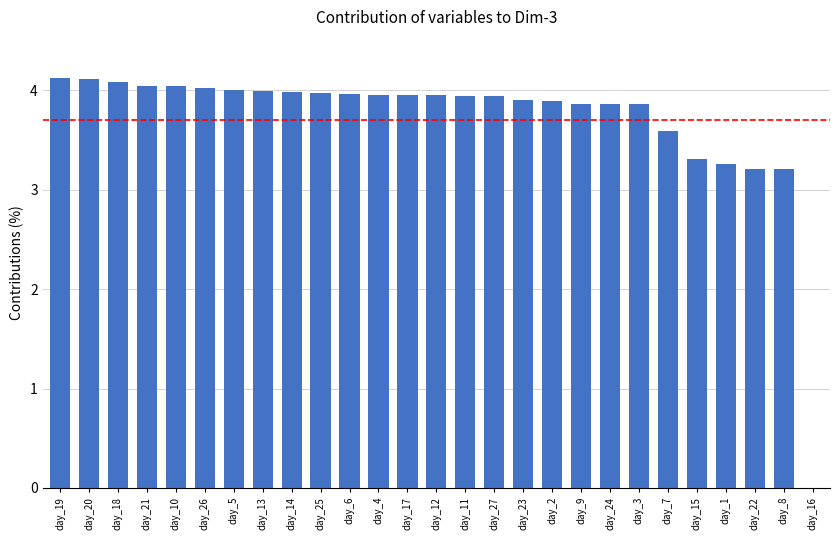

Approximately how many times larger is the value at day_22 compared to day_5?

0.8